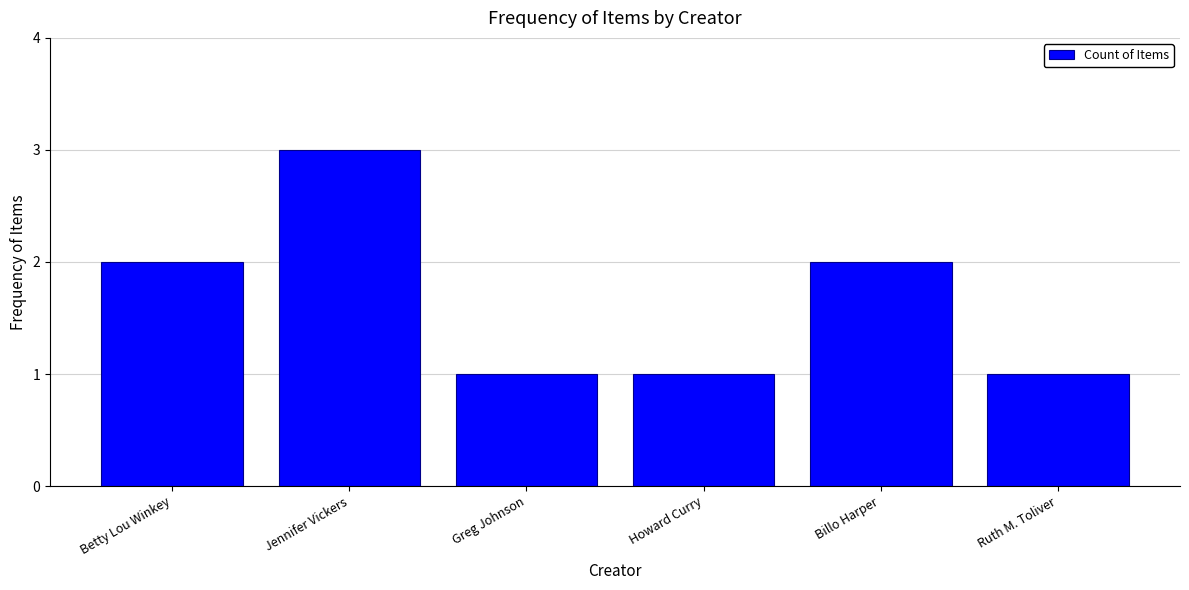

What is the ratio of the value at Betty Lou Winkey to the value at Jennifer Vickers?

0.7